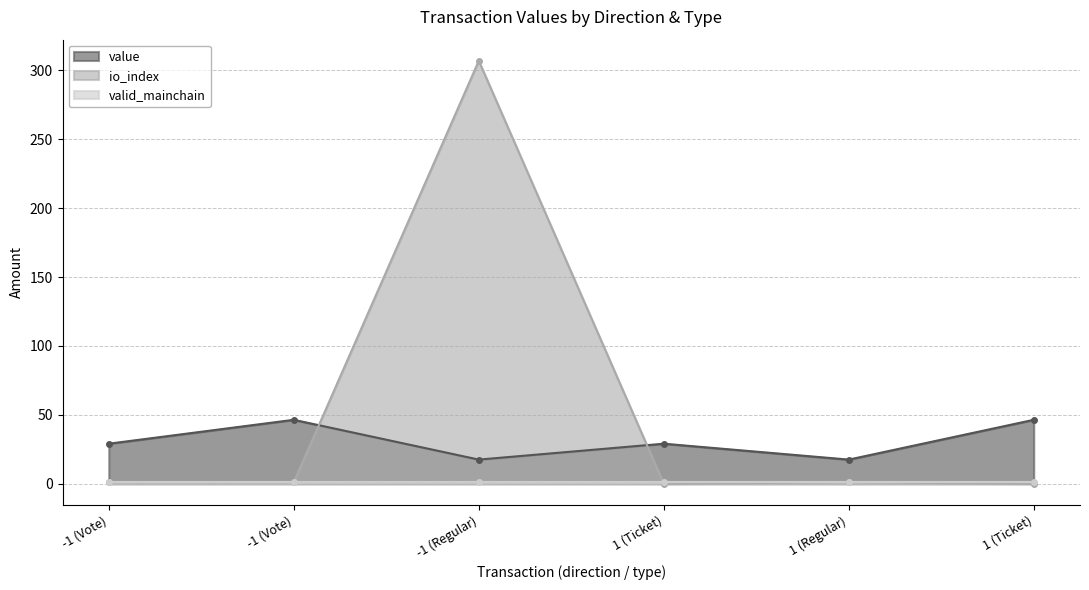

Which series has the largest total across all categories?

io_index